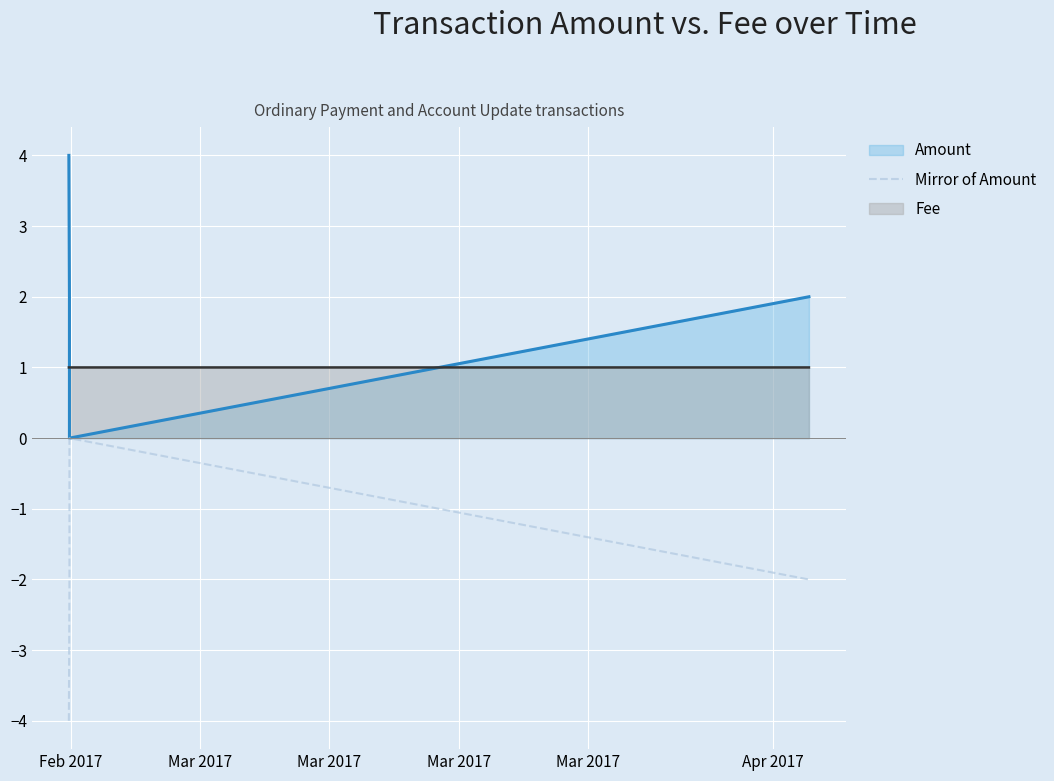

How many categories are shown in the chart?

4